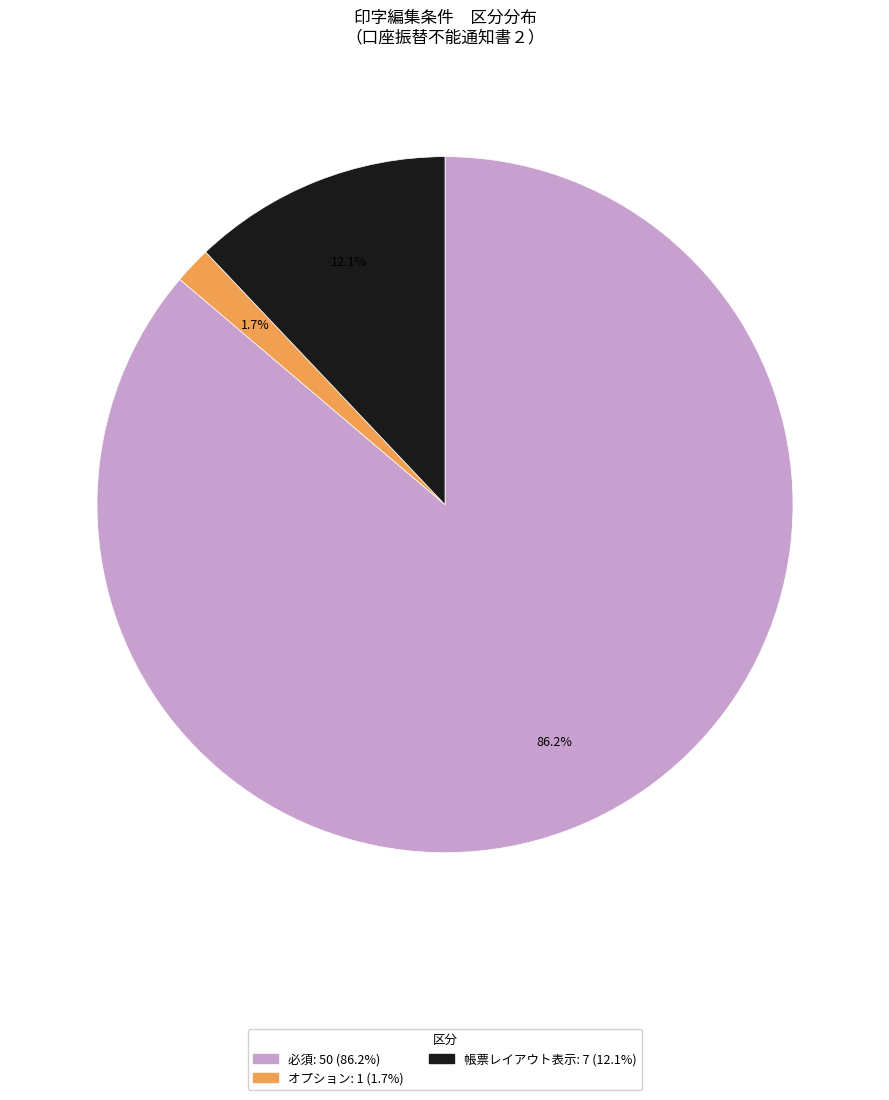

How many segments does this pie chart have?

3